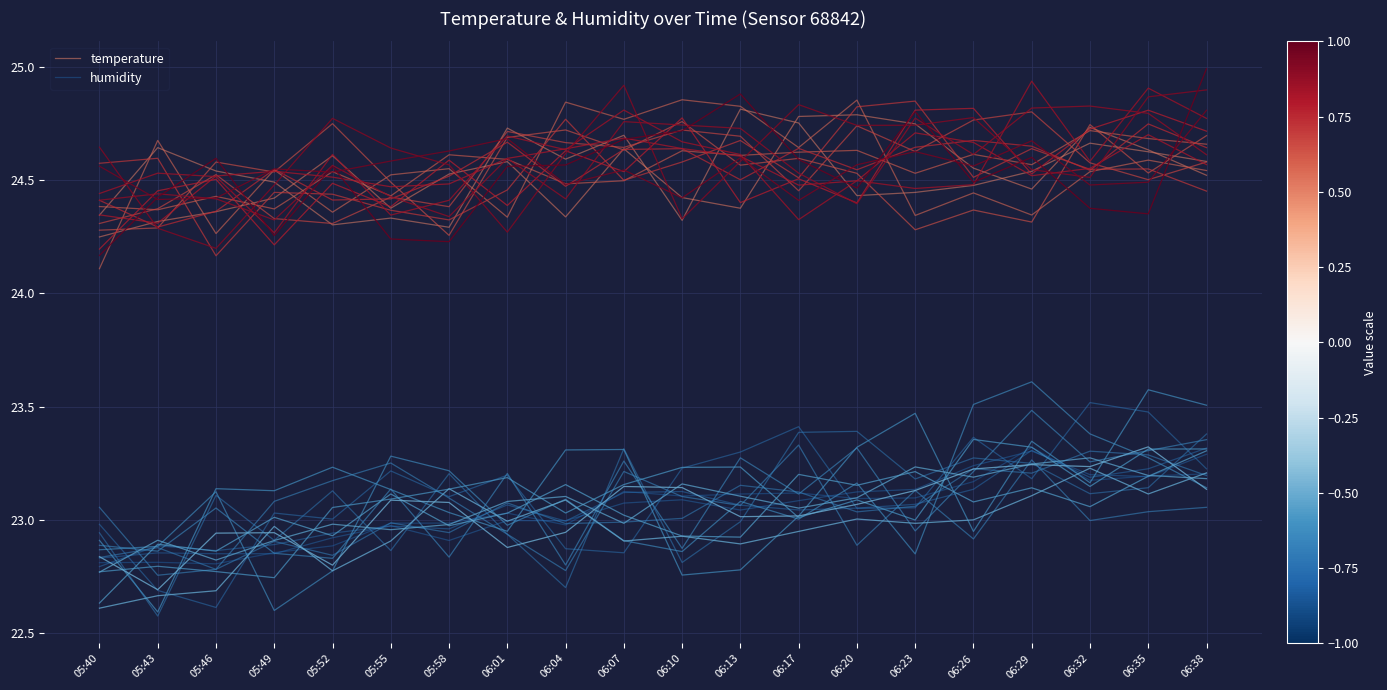

What is the average value of the temperature series?

24.5